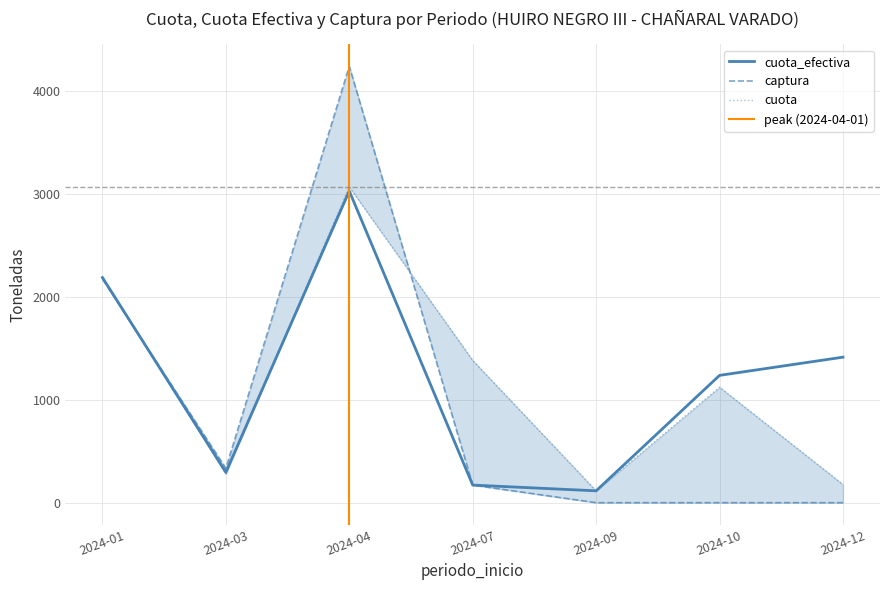

True or false: captura has more than 1 interior local peaks.

False